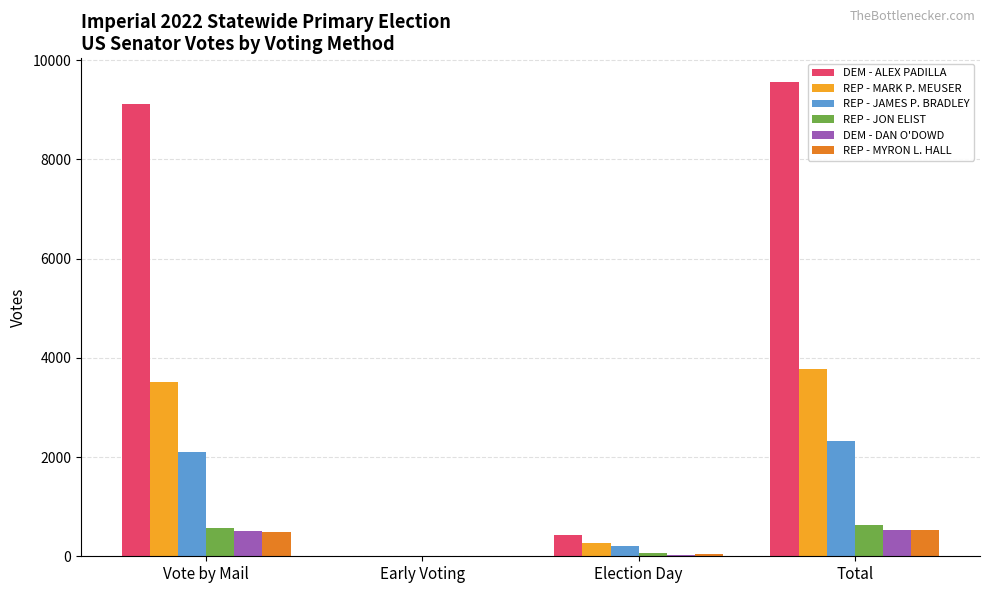

Is it true that REP - MYRON L. HALL equals 36 at Election Day?

True